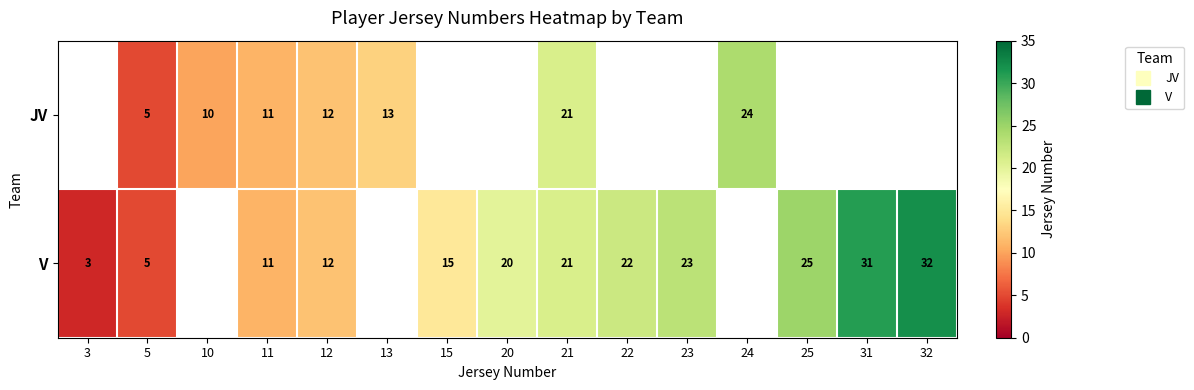

At which label does V first exceed 20?

21